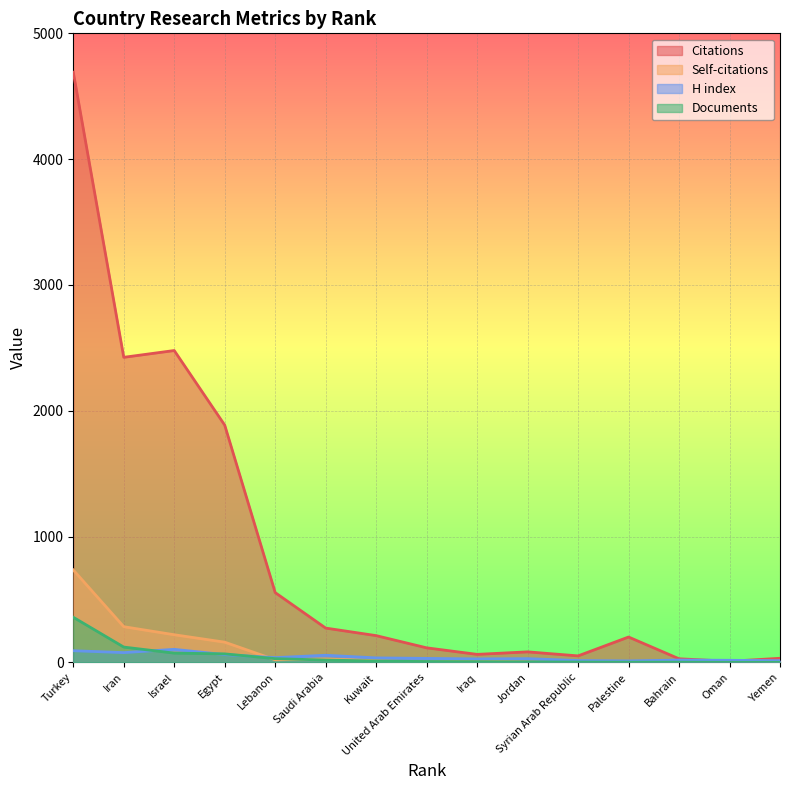

List the series in order of their peak value, highest first.

Citations, Self-citations, Documents, H index